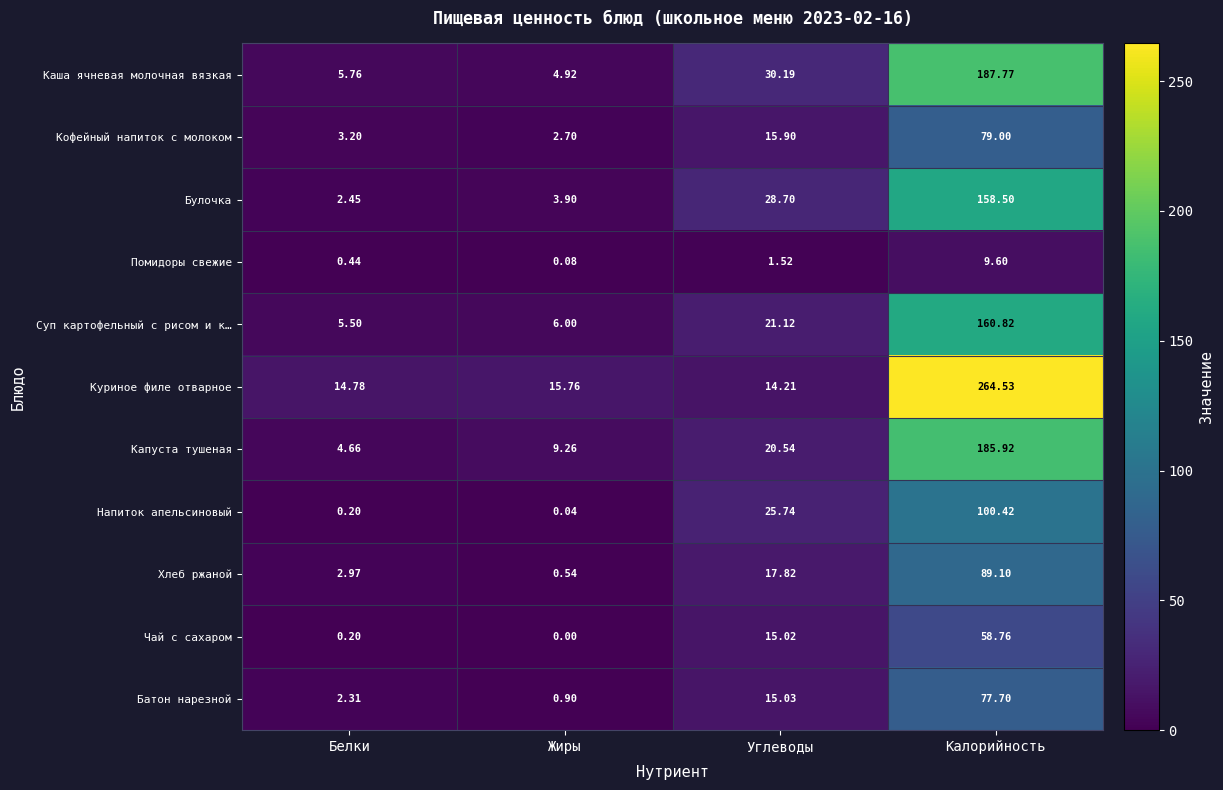

List the series in order of their peak value, highest first.

Куриное филе отварное, Каша ячневая молочная вязкая, Капуста тушеная, Суп картофельный с рисом и к…, Булочка, Напиток апельсиновый, Хлеб ржаной, Кофейный напиток с молоком, Батон нарезной, Чай с сахаром, Помидоры свежие